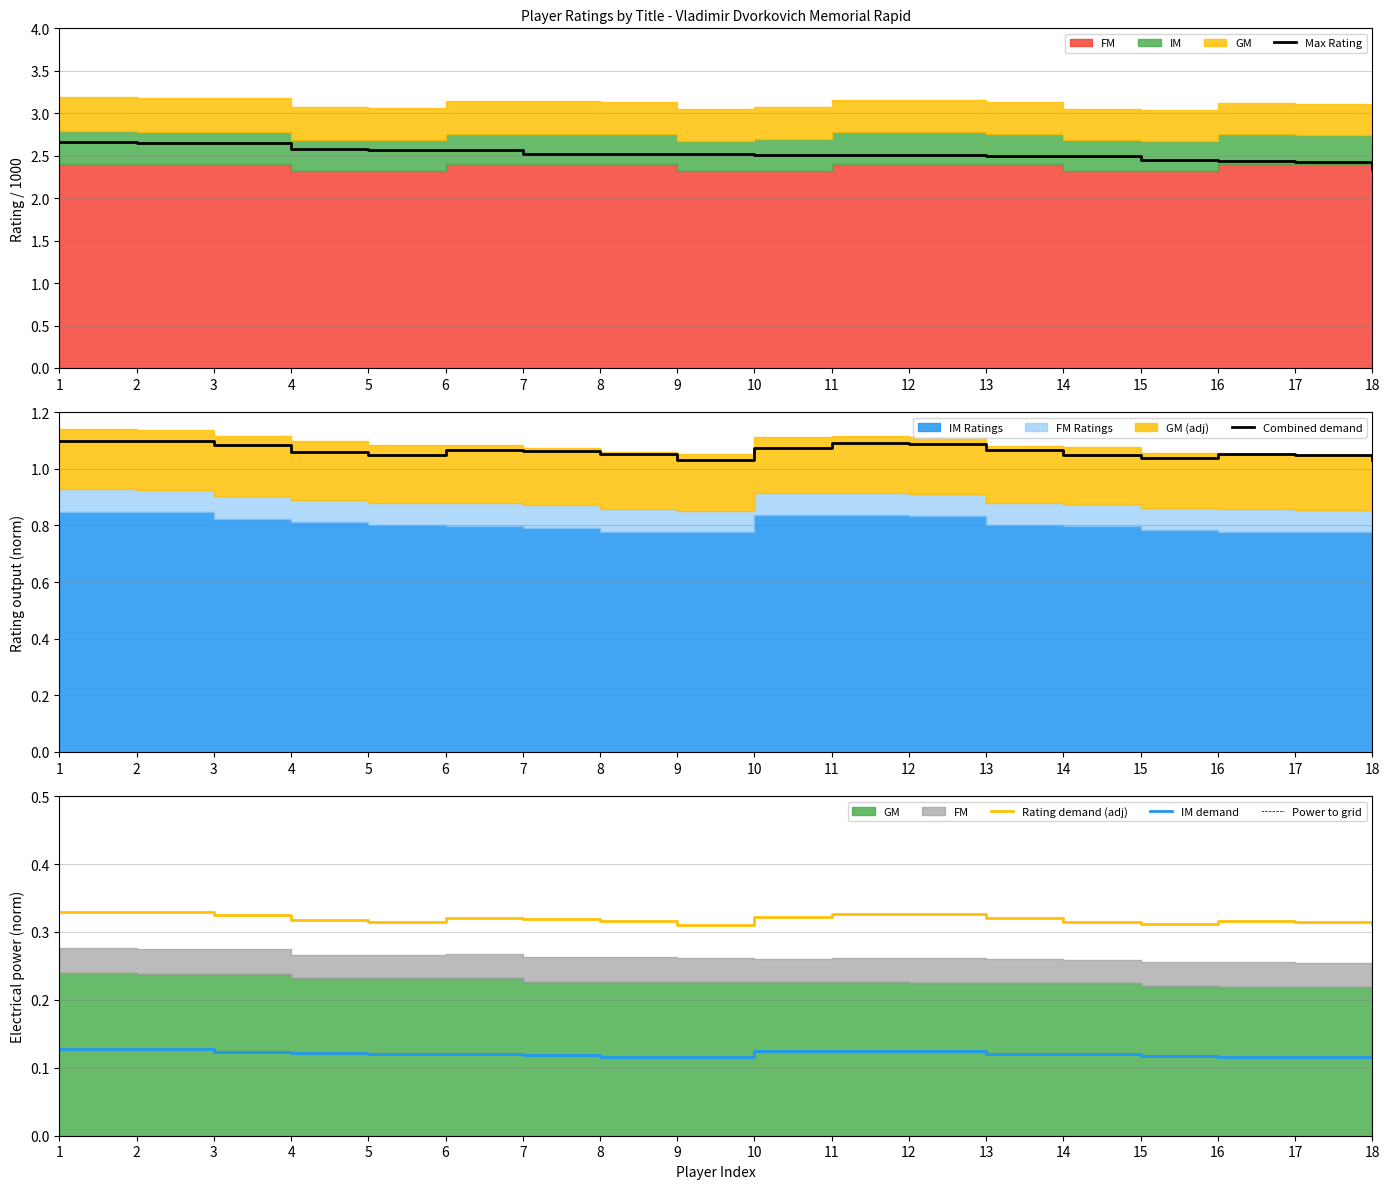

True or false: GM has a value of 3.3 at 18.

False